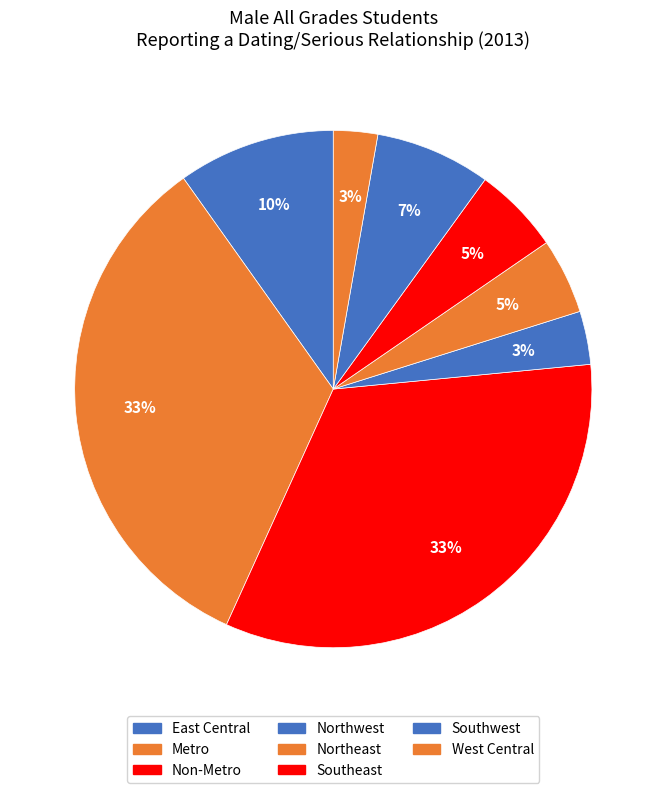

How many segments does this pie chart have?

8